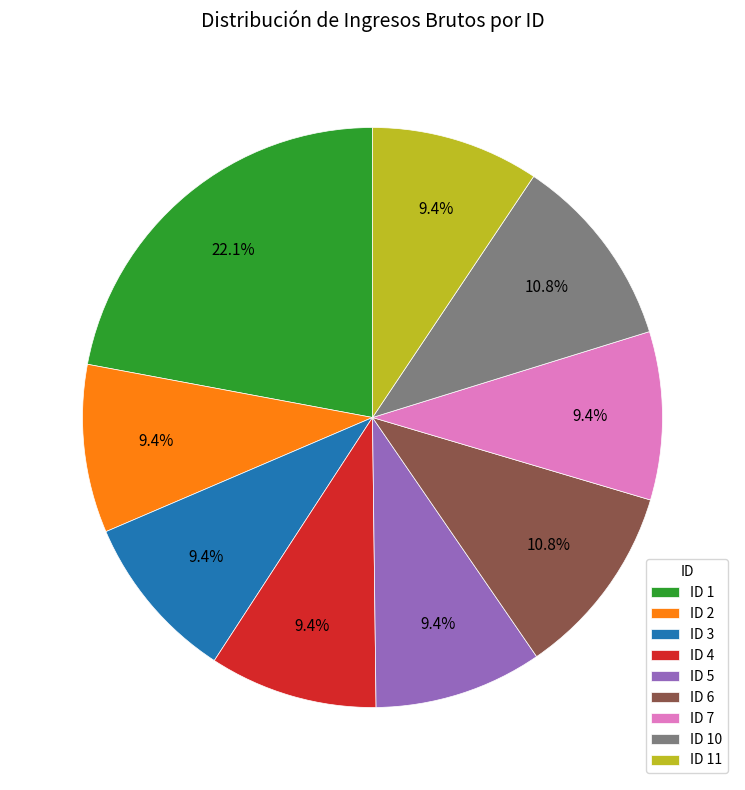

Between ID 2 and ID 1, which is larger?

ID 1